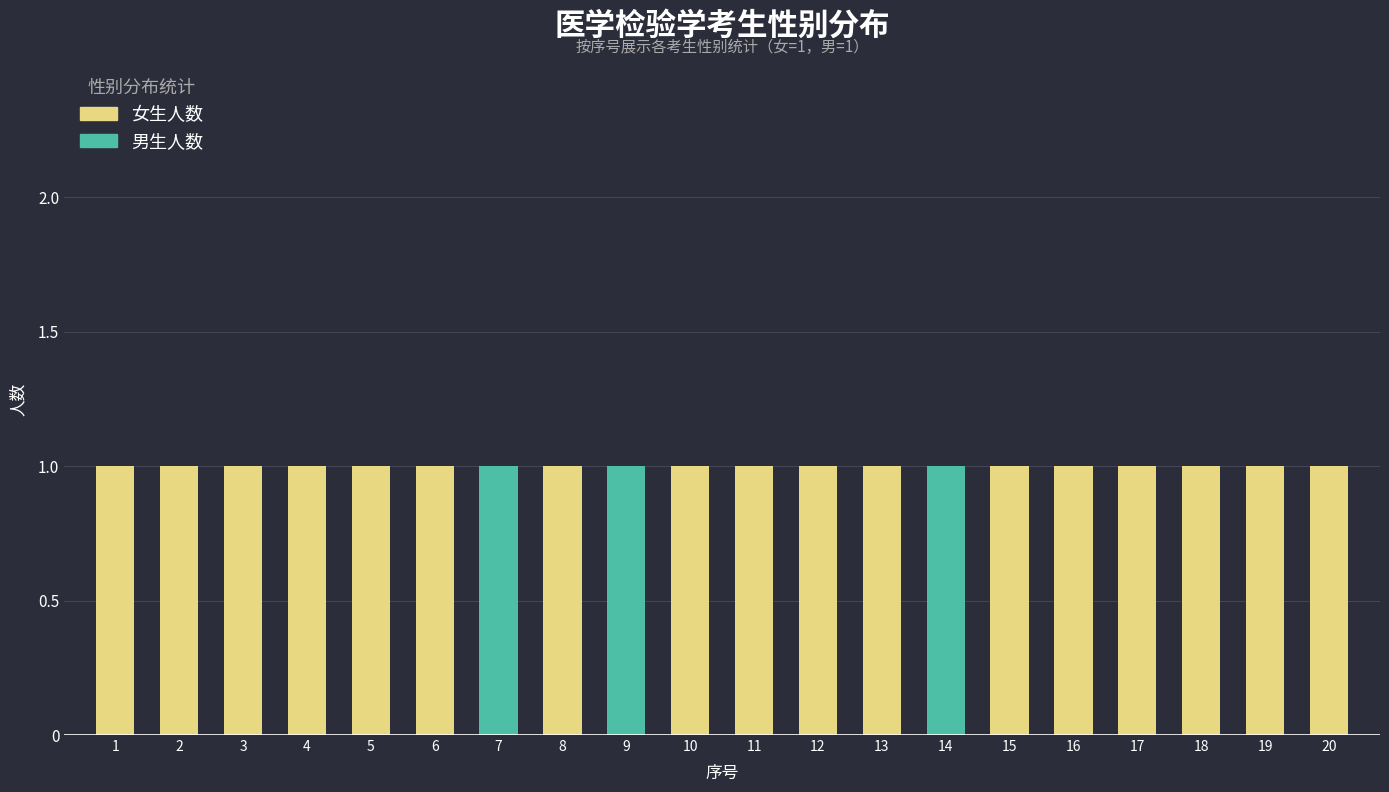

The value of 女生人数 at 7 is 0. True or false?

True